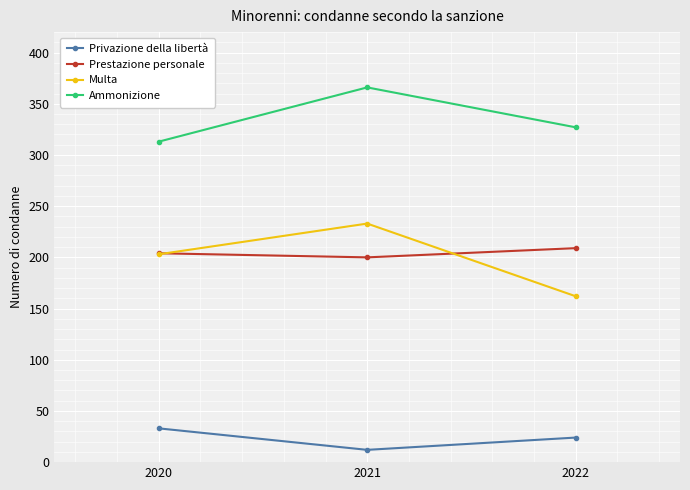

What is the spread (max minus min) of values at 2021?

354